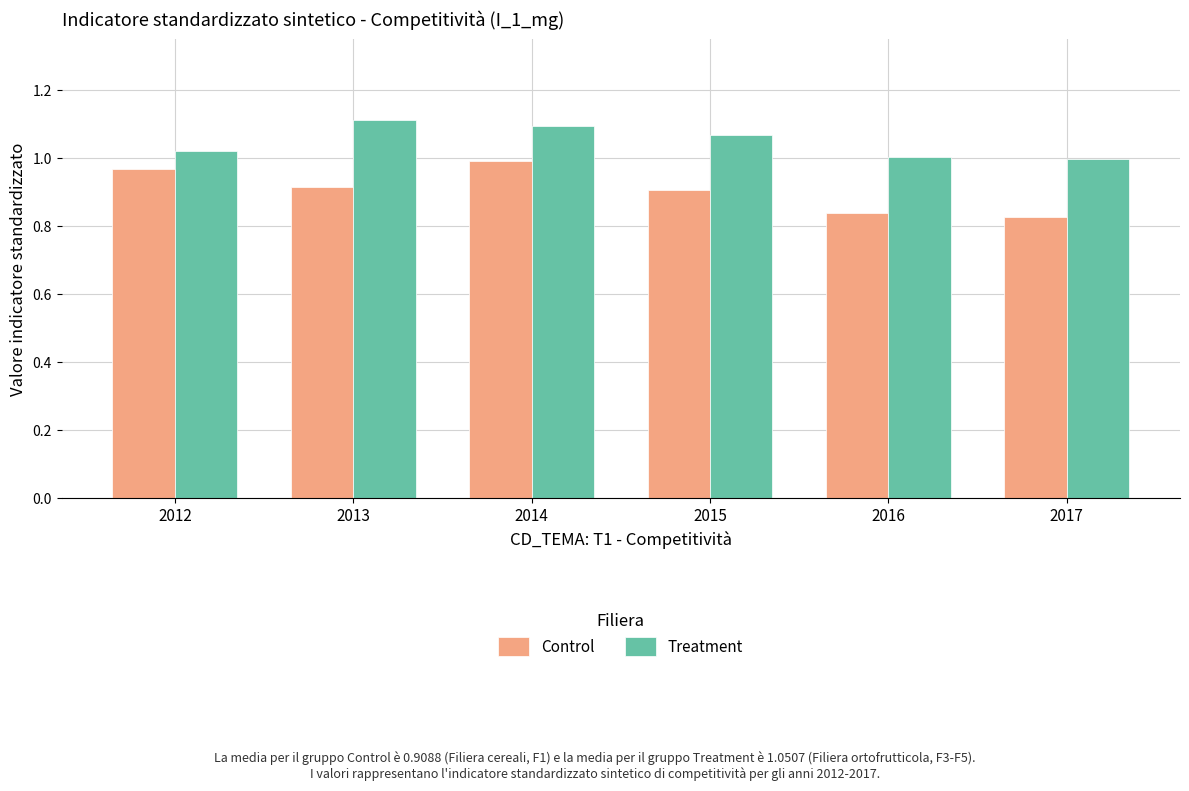

What is the sum of all Control values?

5.5